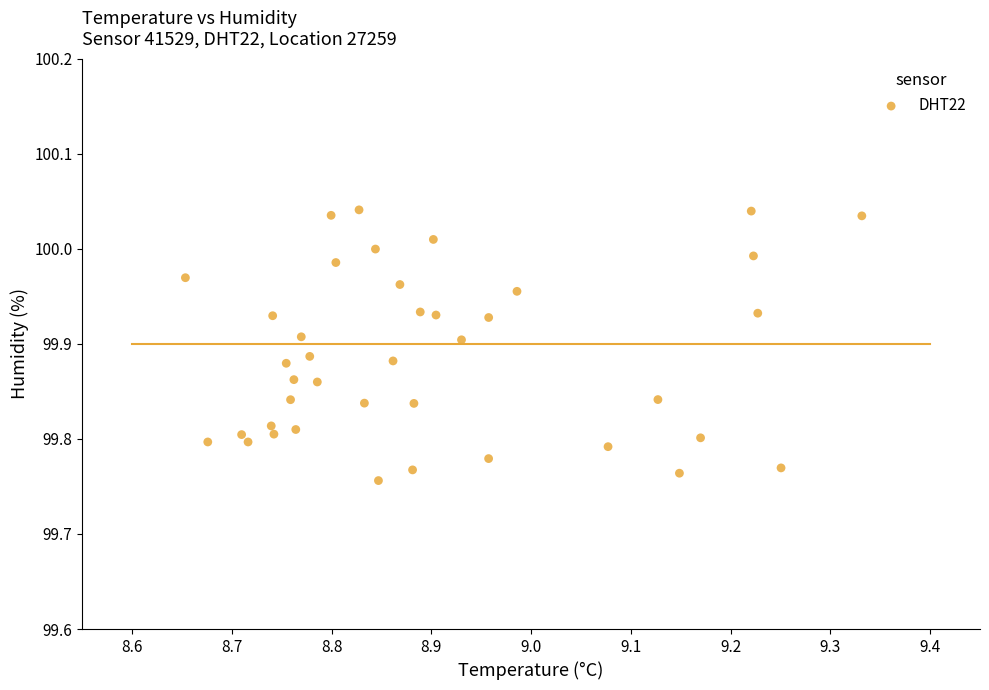

What is the range of X values (max minus min)?

0.7